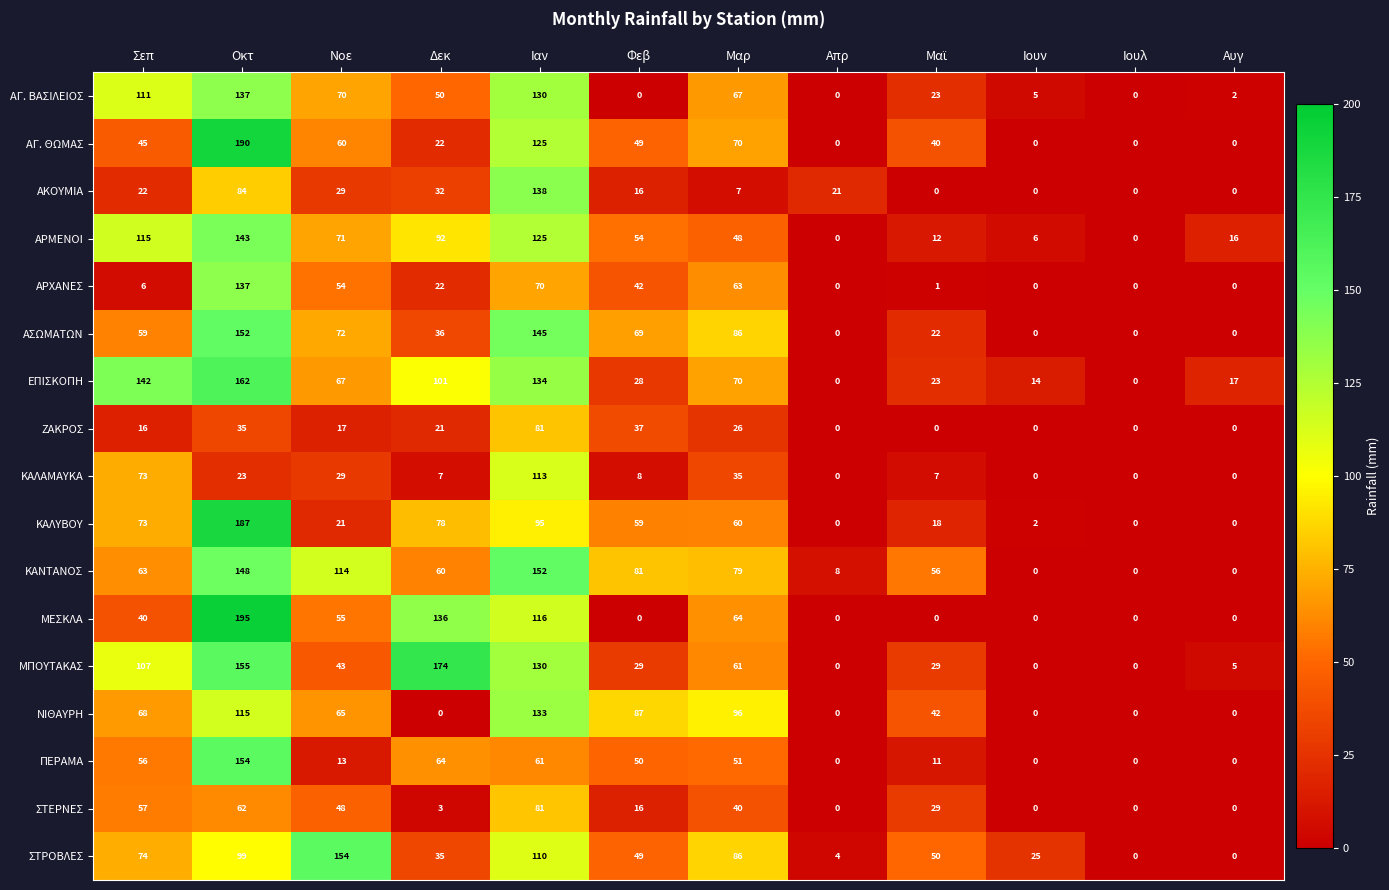

At how many categories does at least one series exceed 81?

7